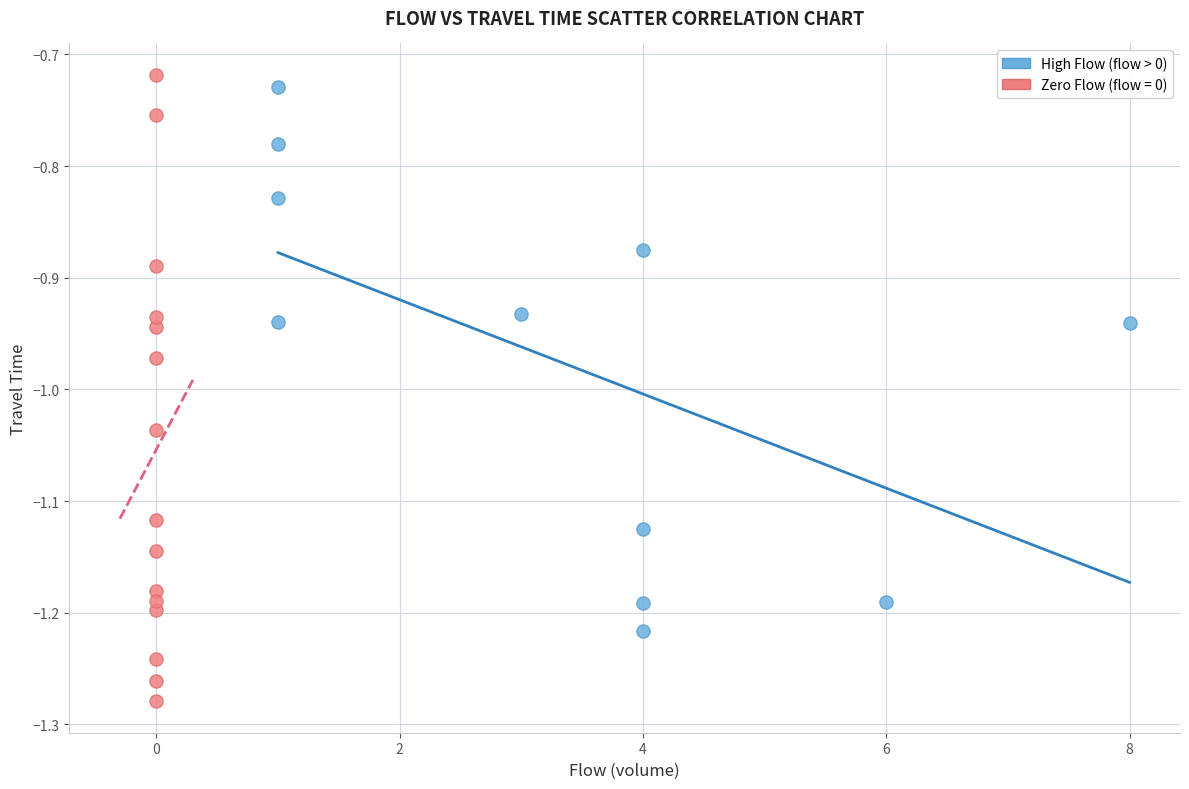

Which series reaches the minimum Y coordinate?

Zero Flow (flow = 0)